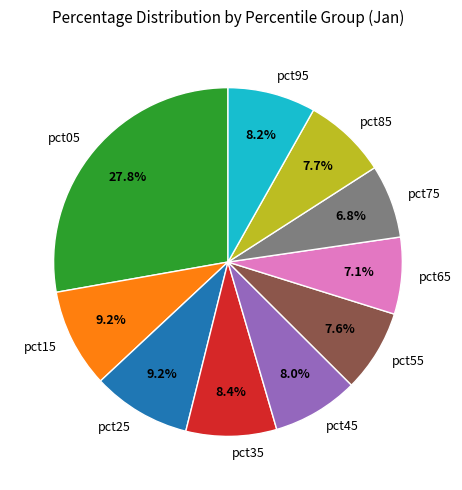

What is the total percentage of pct45 and pct25?

17.2%